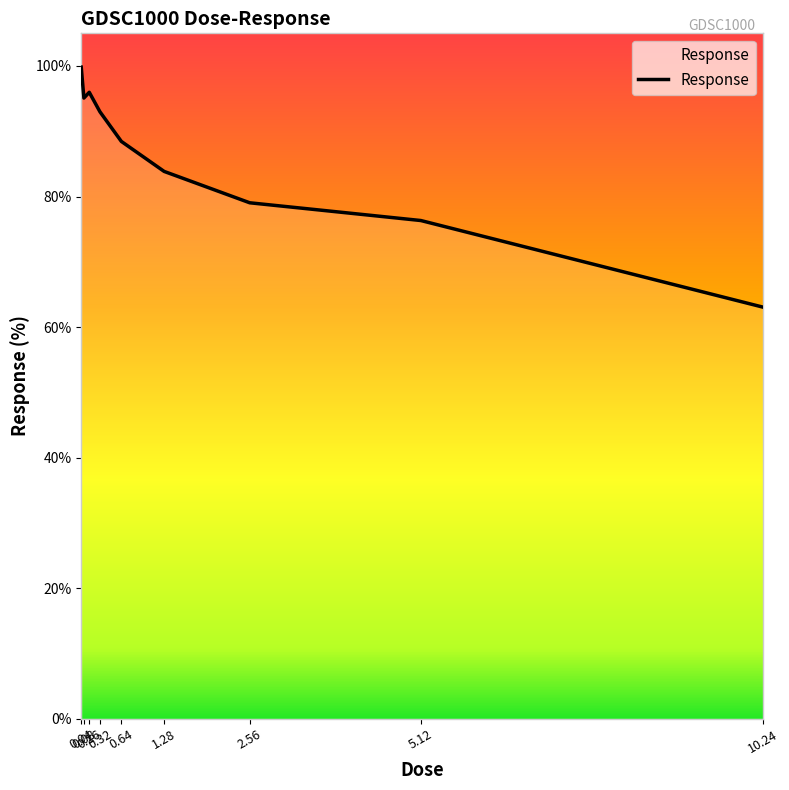

How many interior local valleys (lower than both neighbors) does the data have?

1